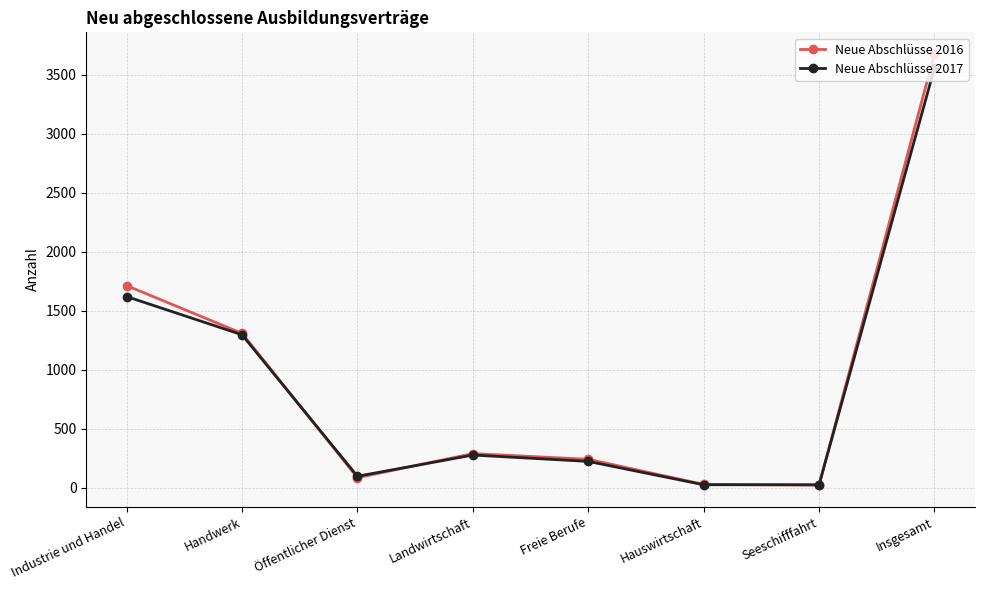

What is the minimum value shown in the chart?

21